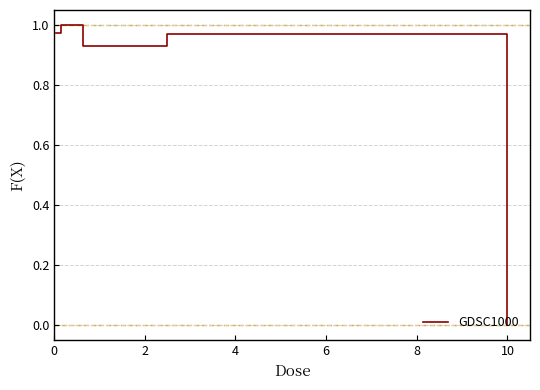

What is the average value?

0.8